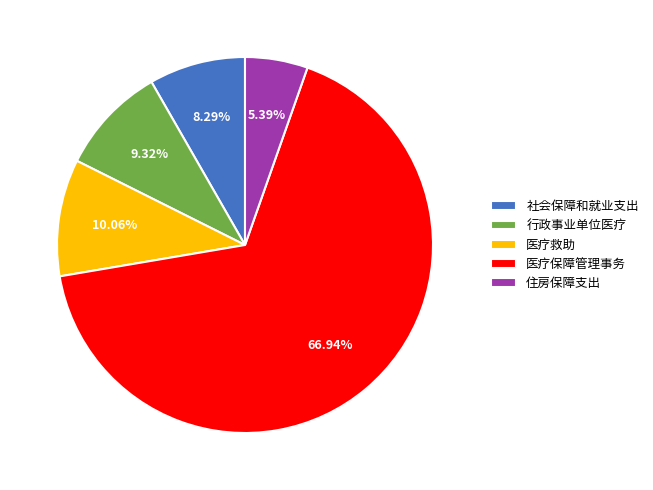

Between 医疗保障管理事务 and 住房保障支出, which is larger?

医疗保障管理事务